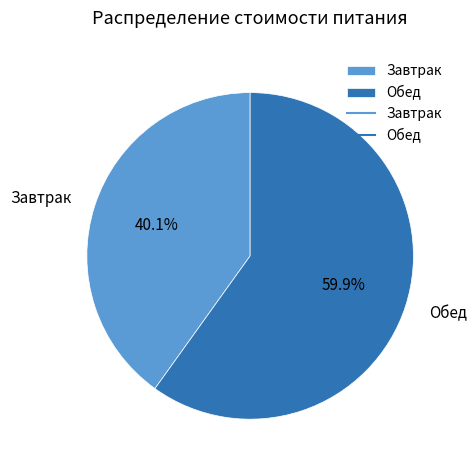

What is the total percentage of Завтрак and Обед?

100.0%